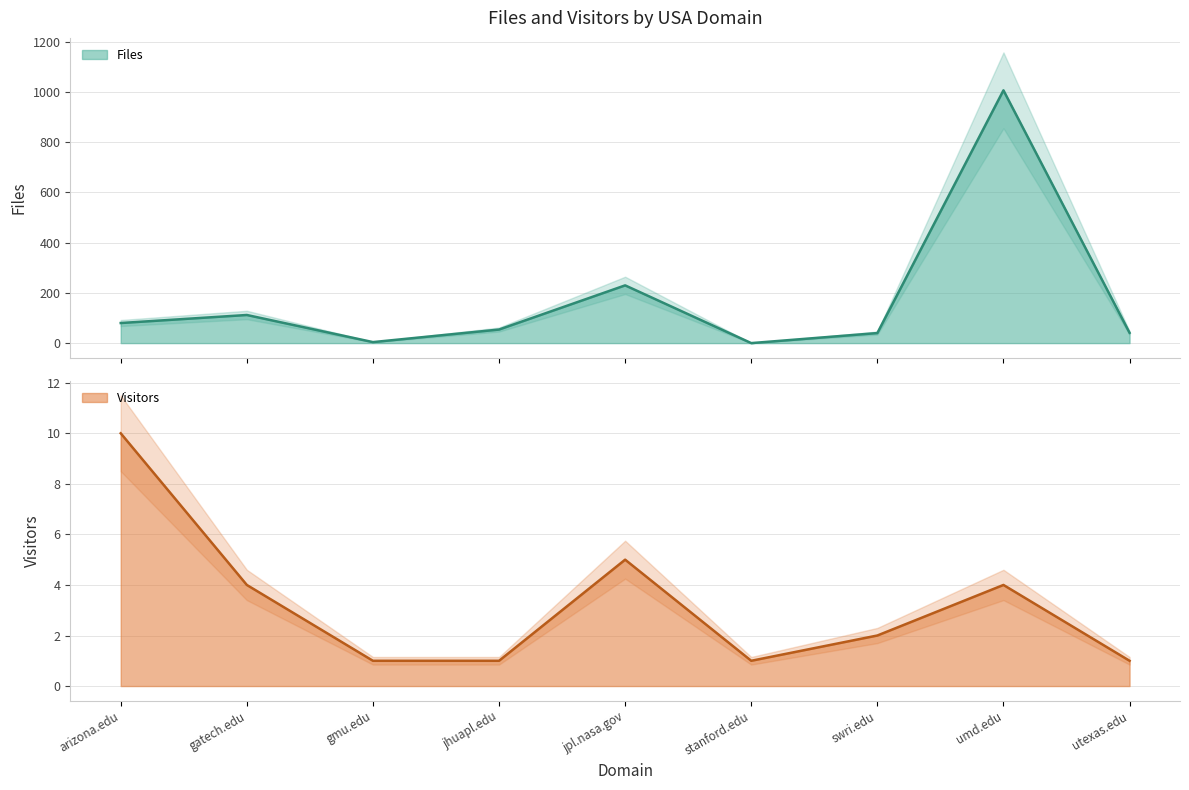

The value of Visitors at stanford.edu is 1. True or false?

True